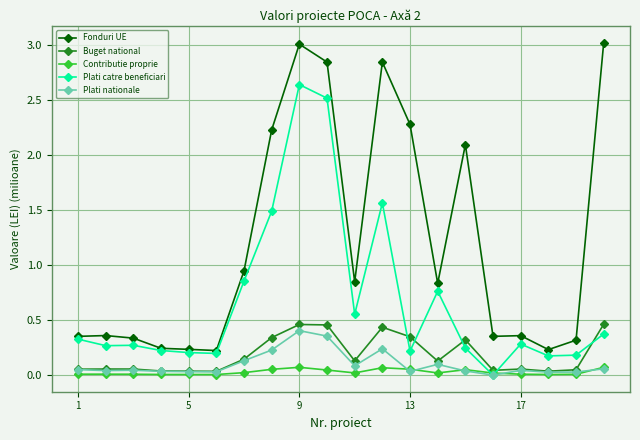

In Buget national, how many points are higher than both neighbors (excluding endpoints)?

5